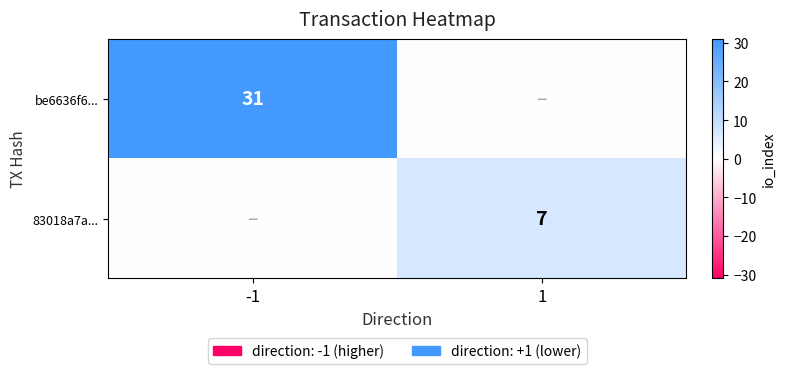

At how many categories does at least one series exceed 24?

1